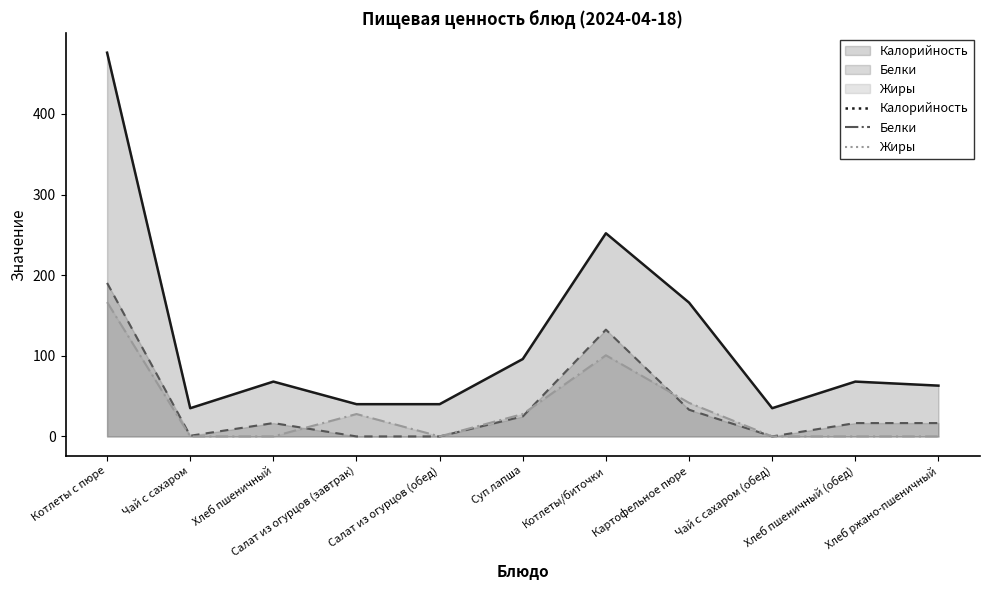

At how many categories does at least one series exceed 381?

1